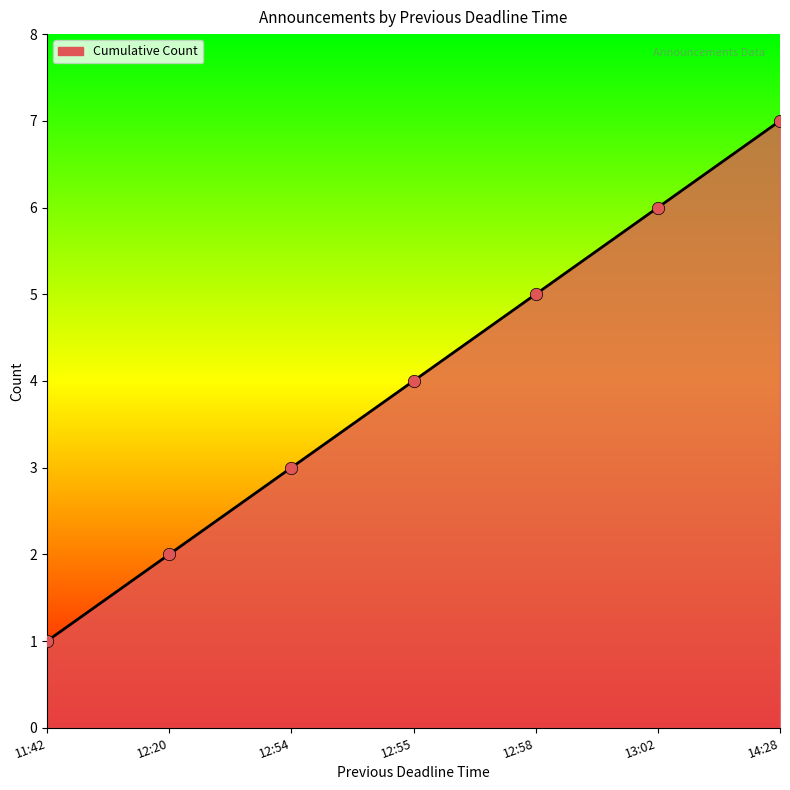

Between 12:20 and 14:28, which is larger?

14:28